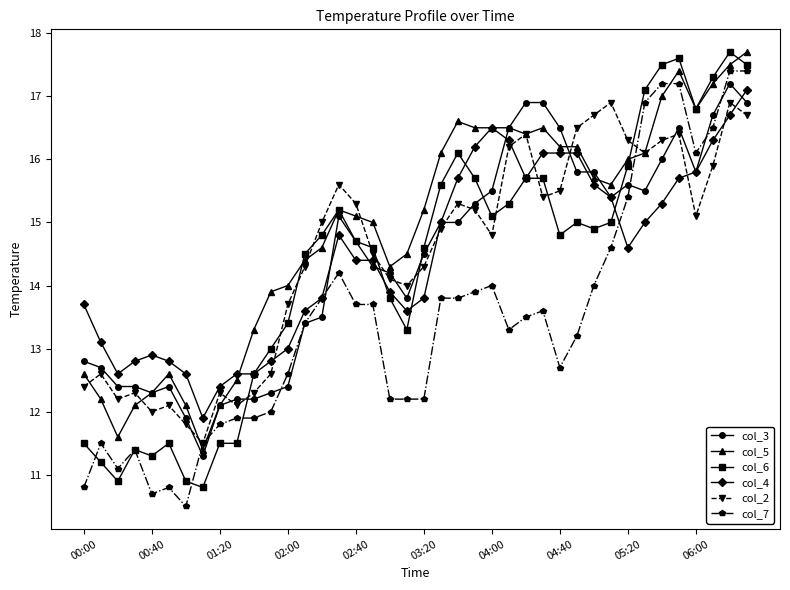

At how many categories does at least one series exceed 11?

40